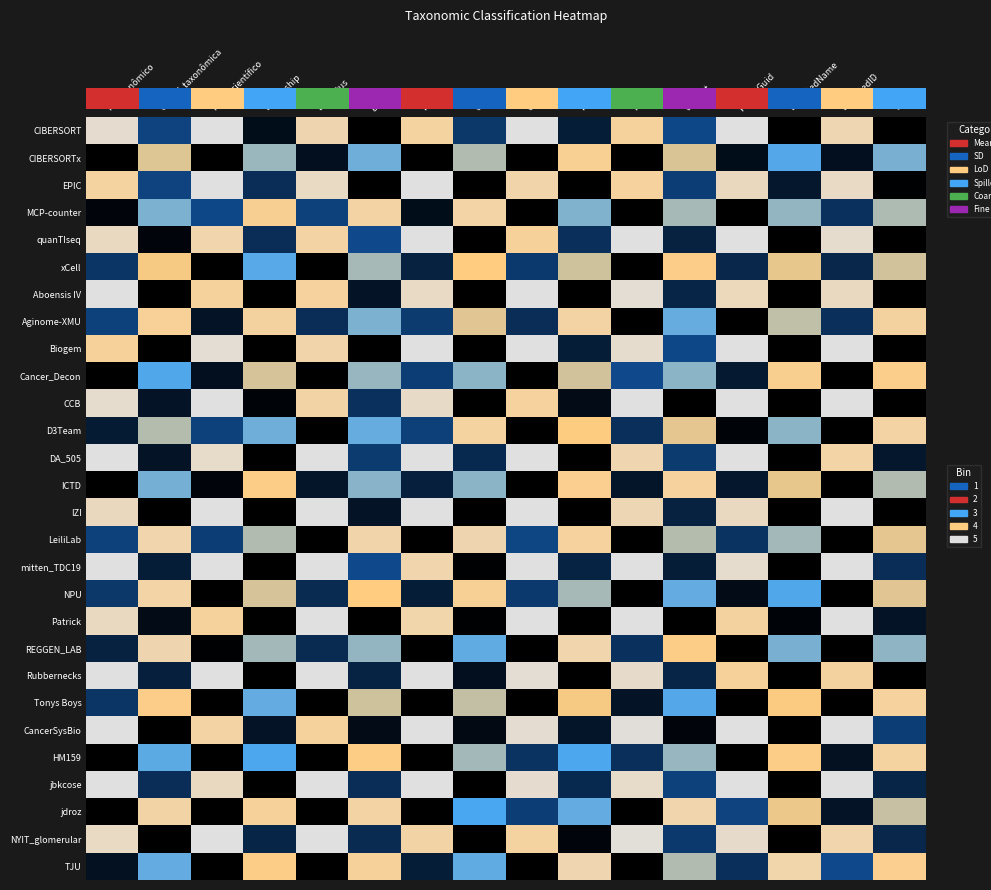

At which category does the chart reach its minimum across all series?

genus